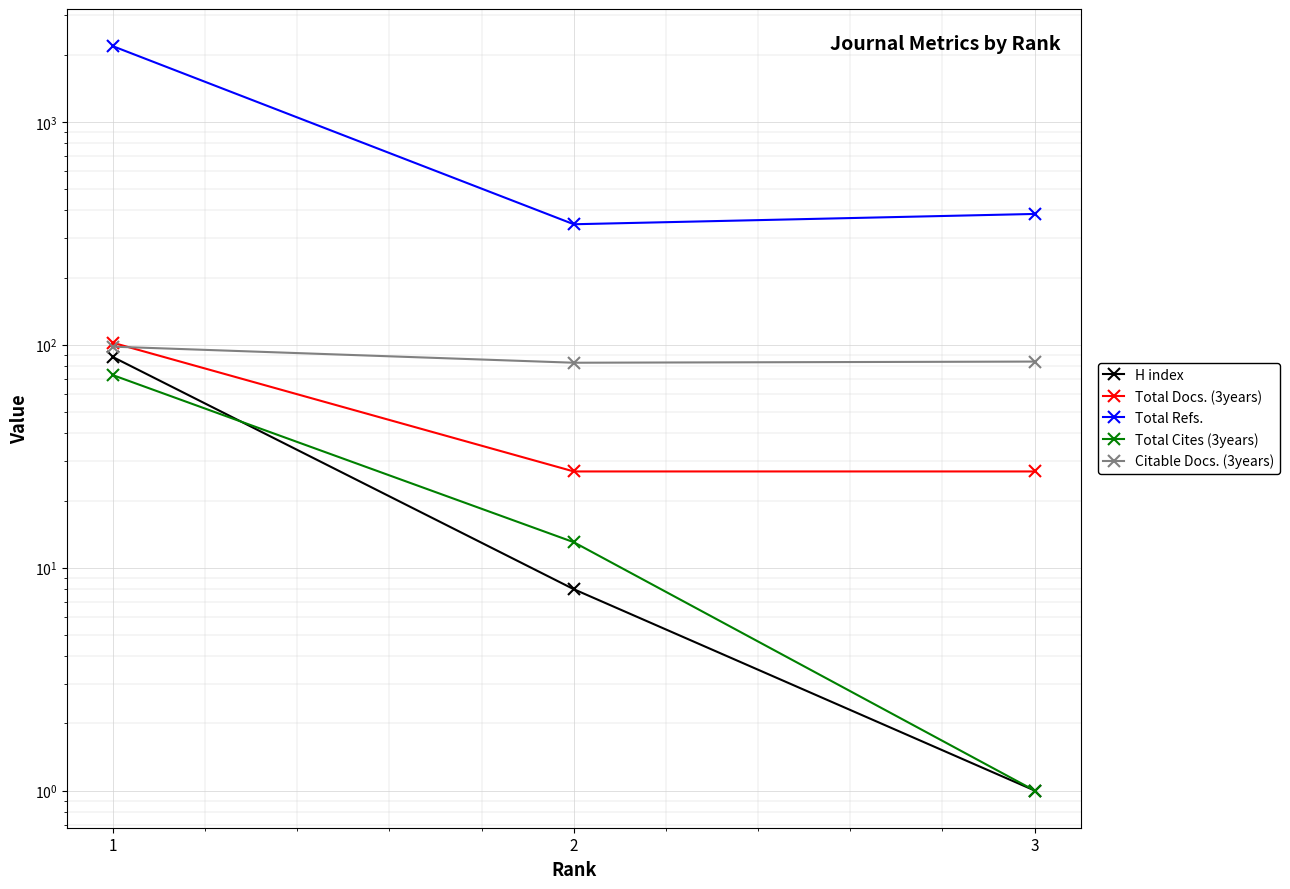

At which label does H index first exceed 8?

1